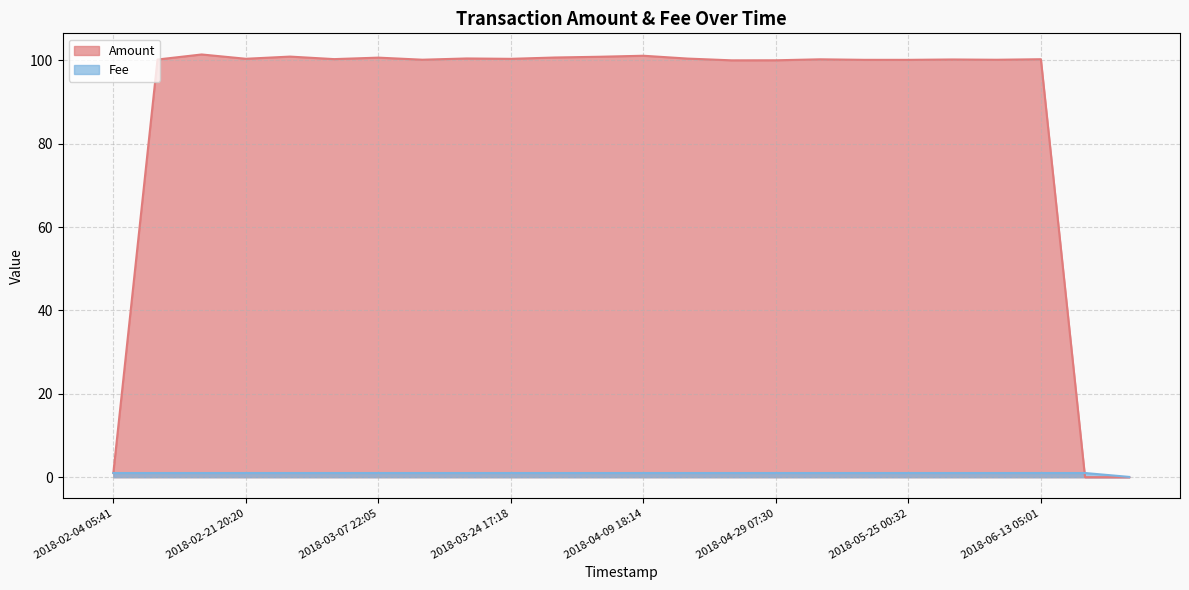

How many series are shown in this chart?

2